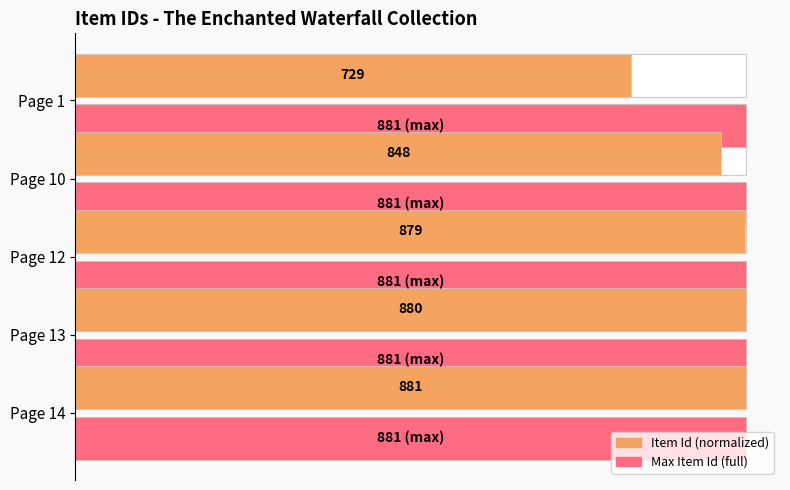

Between 0.2 and 0.8, which series saw the biggest shift?

Item Id (normalized)